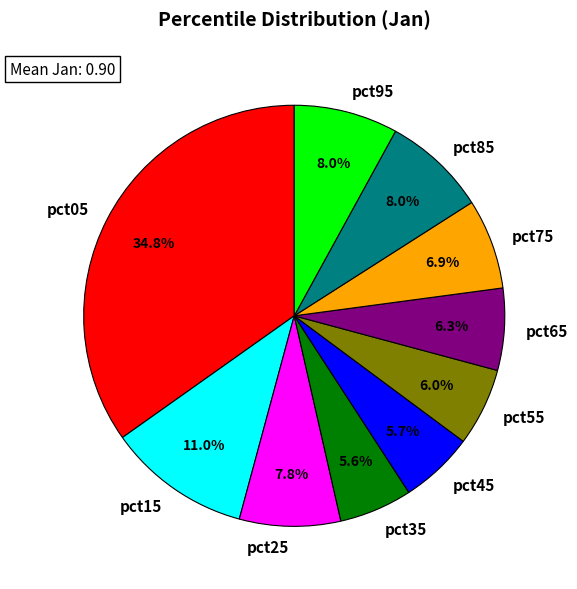

To the nearest percent, what is the difference between the largest and smallest slice percentages?

29%